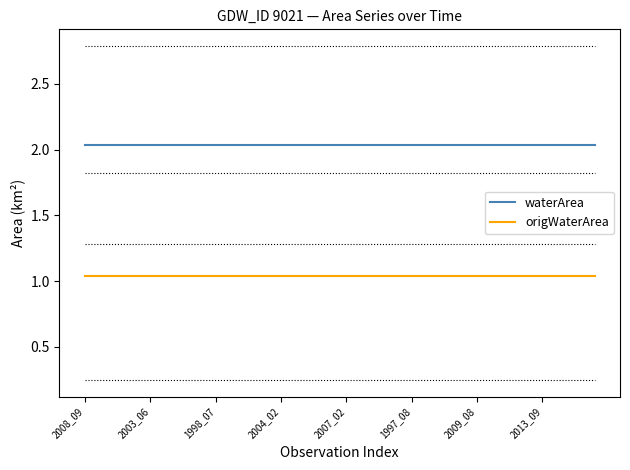

List the series in order of their peak value, lowest first.

origWaterArea, waterArea